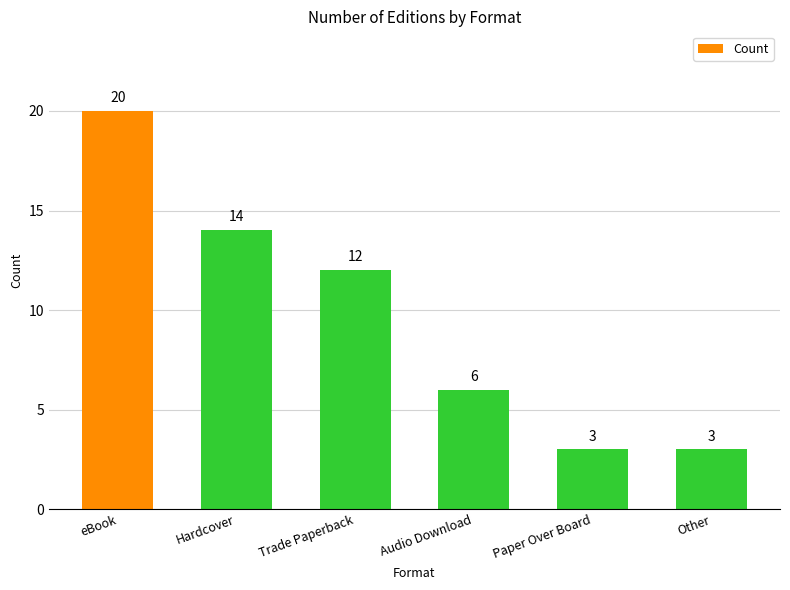

Does the chart contain any negative values?

No